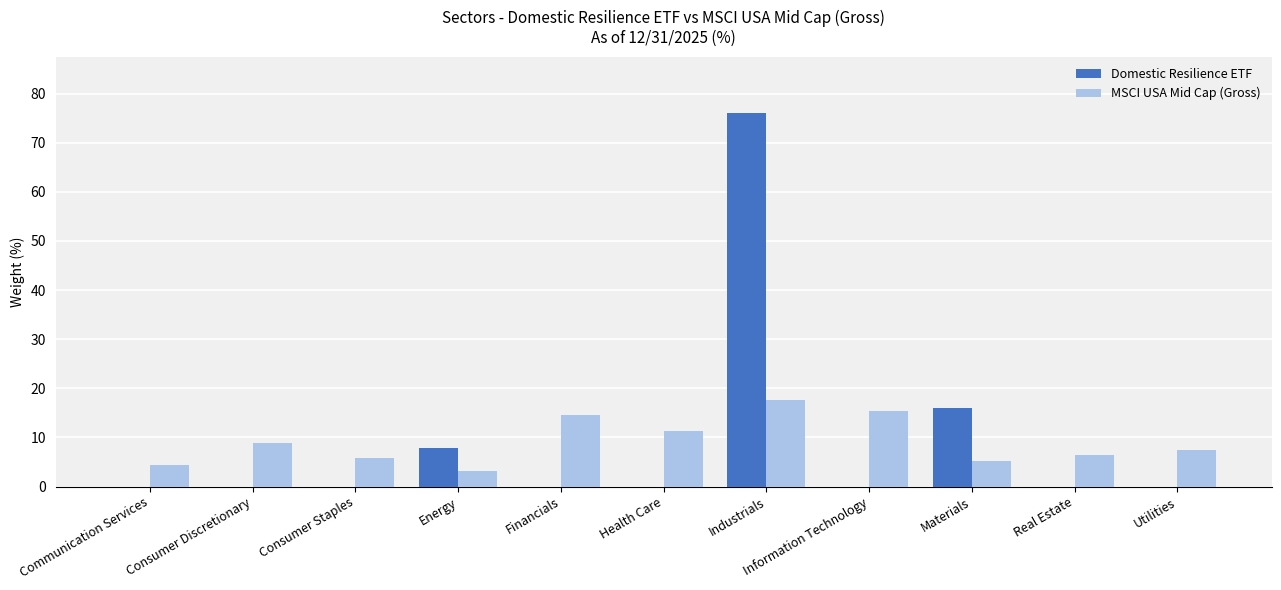

What is the maximum value shown in the chart?

76.1